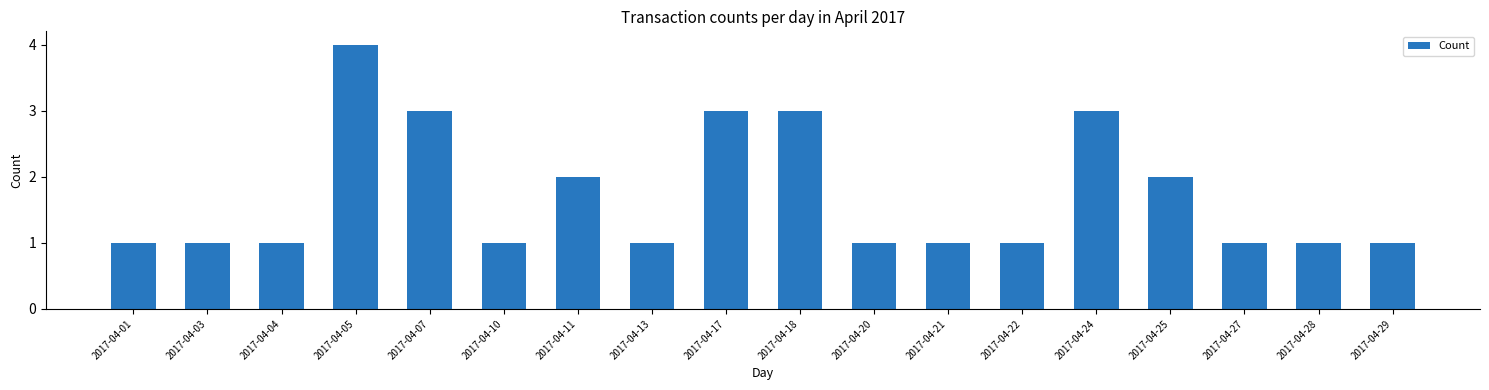

Reading left to right, transcribe all the data shown in this chart.

2017-04-01=1	2017-04-03=1	2017-04-04=1	2017-04-05=4	2017-04-07=3	2017-04-10=1	2017-04-11=2	2017-04-13=1	2017-04-17=3	2017-04-18=3	2017-04-20=1	2017-04-21=1	2017-04-22=1	2017-04-24=3	2017-04-25=2	2017-04-27=1	2017-04-28=1	2017-04-29=1